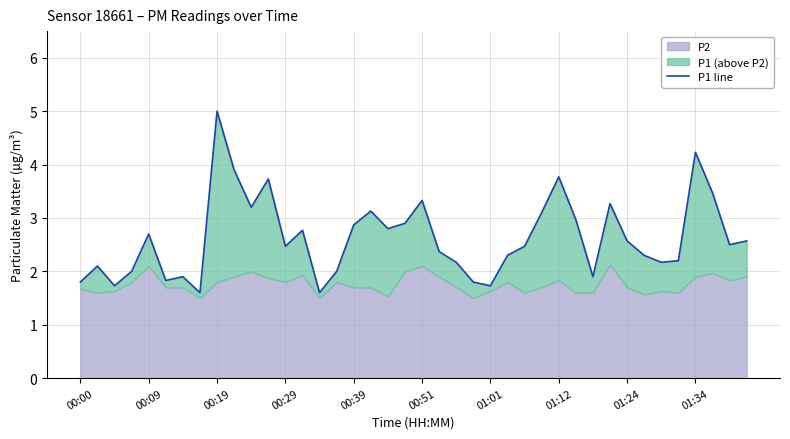

What is the difference between the maximum and minimum values?

3.4